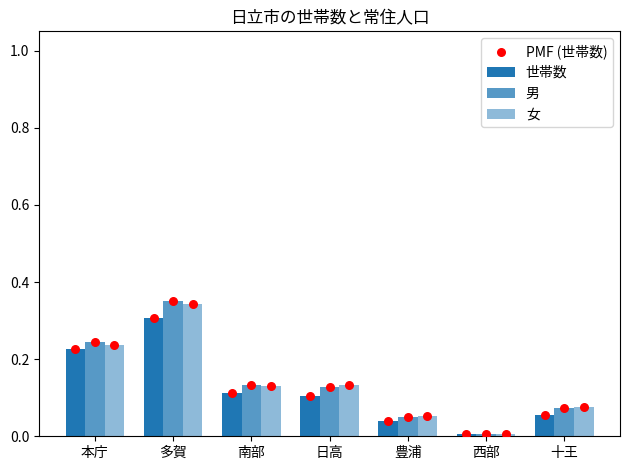

At how many categories does at least one series exceed 0?

7